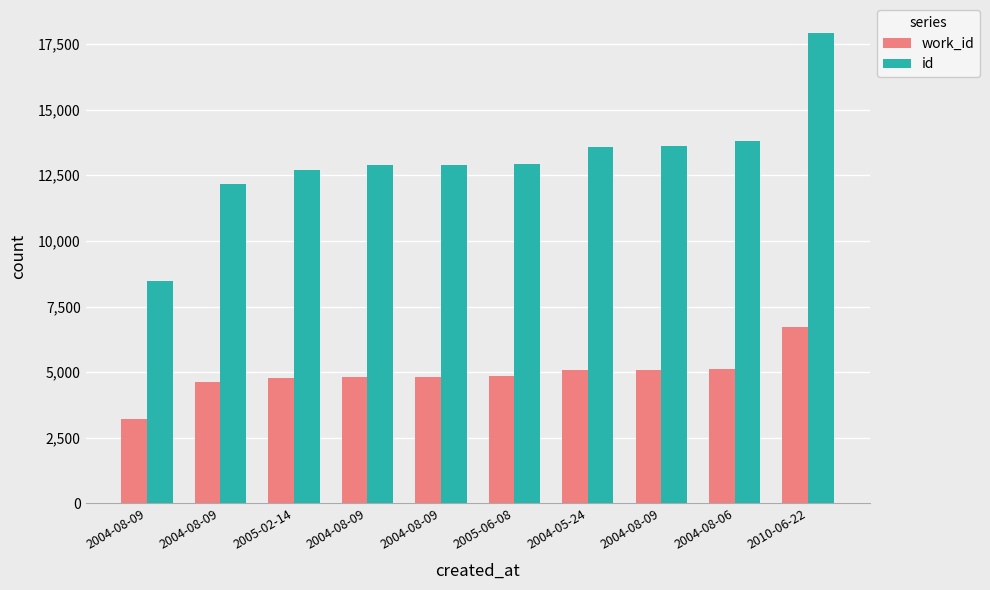

Rank the series by their maximum value, from lowest to highest.

work_id, id